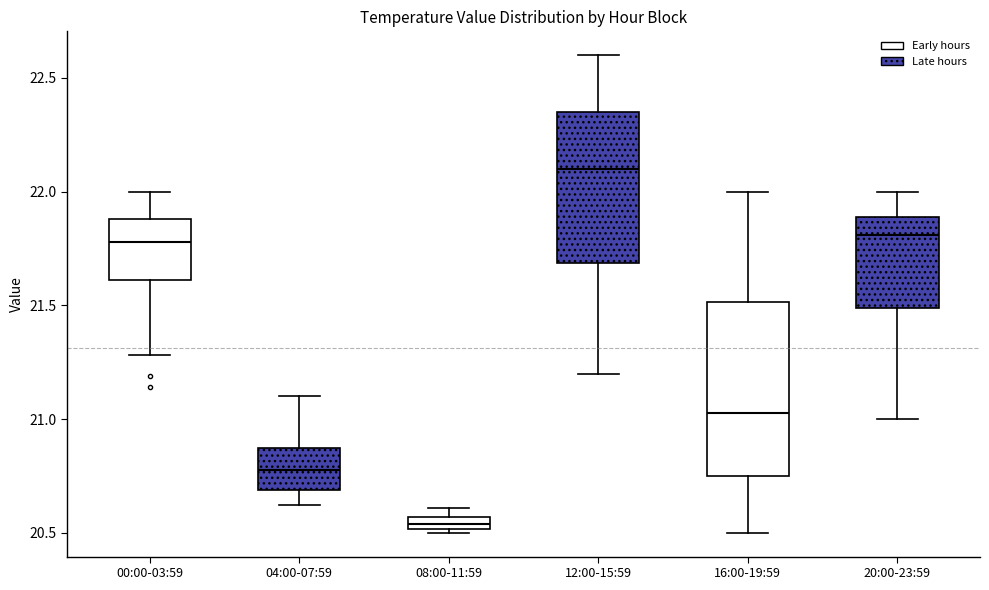

Which box is the tallest, from its lower edge to its upper edge?

16:00-19:59